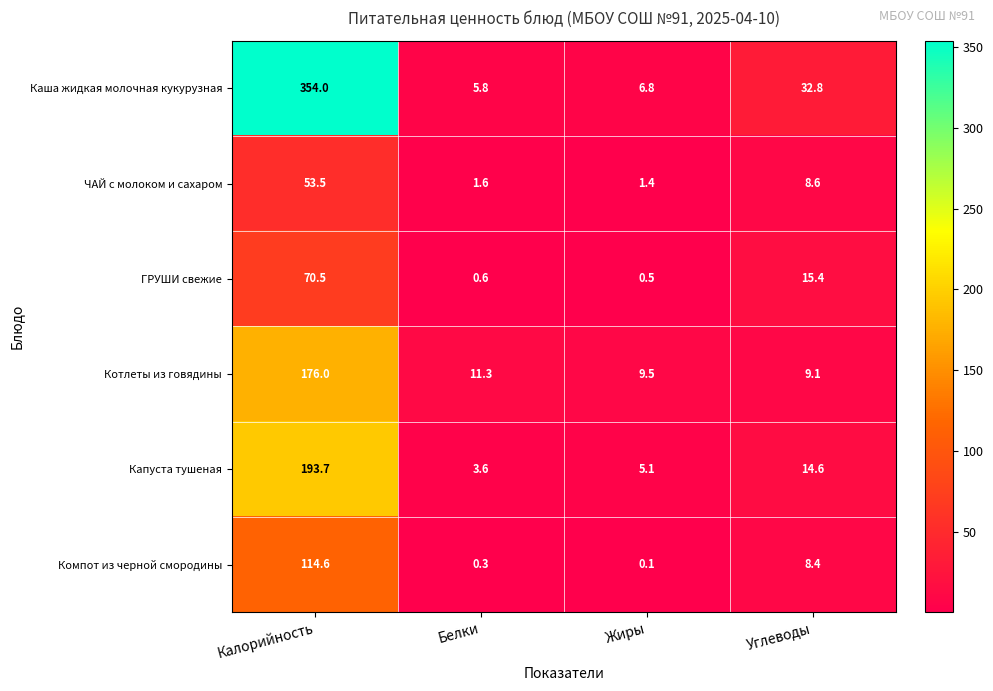

True or false: ГРУШИ свежие has a value of 25.5 at Углеводы.

False